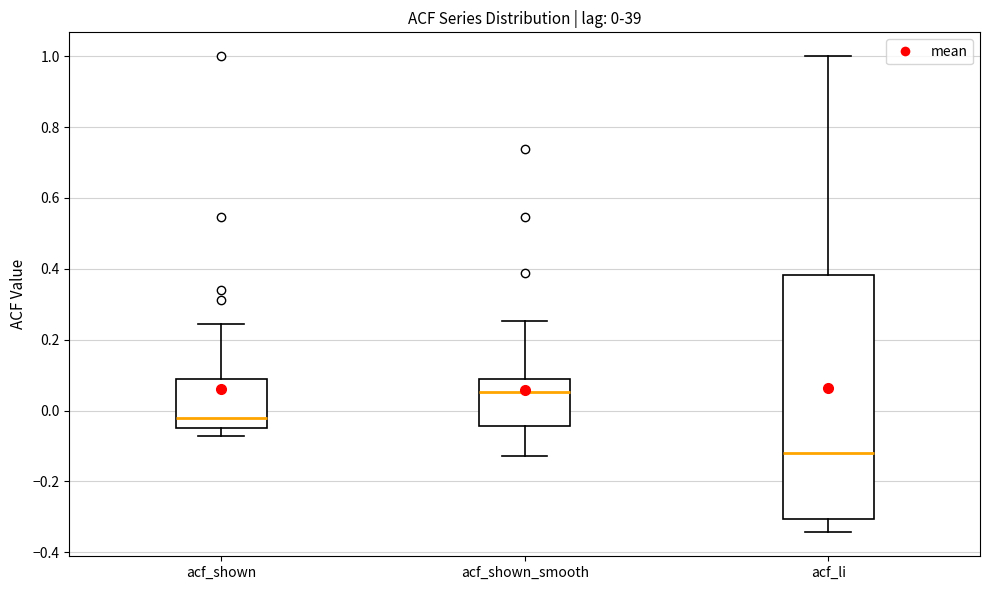

Which box is the tallest, from its lower edge to its upper edge?

acf_li